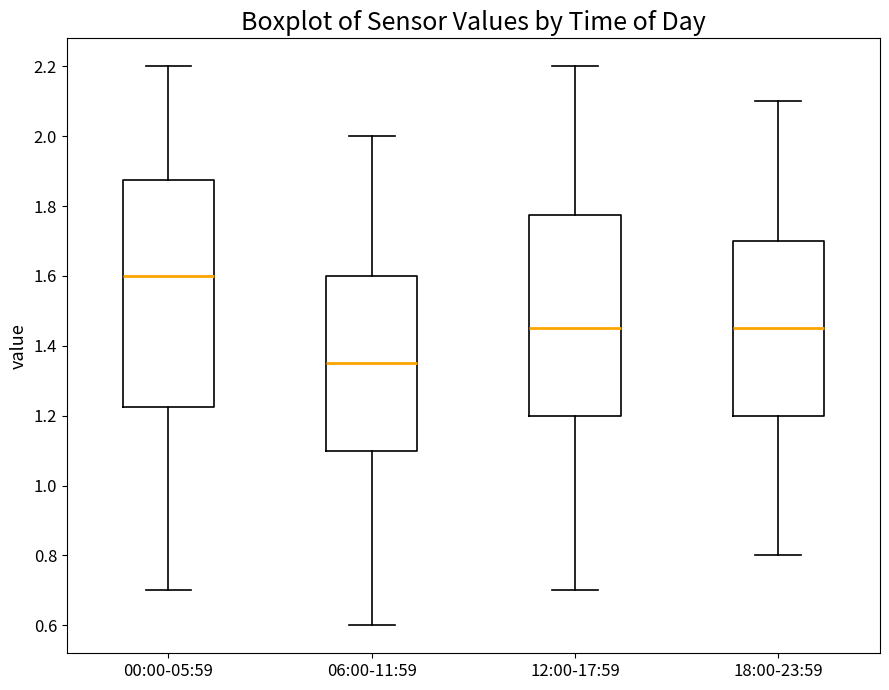

Where is the upper edge of the box for 18:00-23:59 on the y-axis? The values are not printed on the chart, so give them approximately, as read against the axis.

1.70